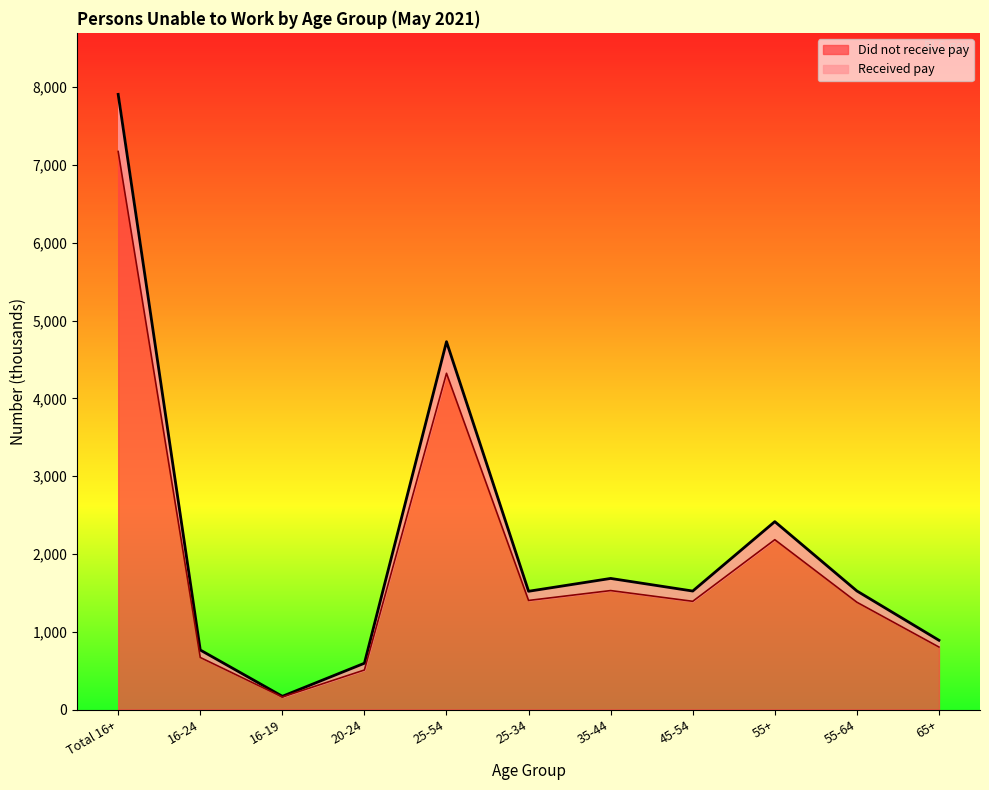

How many distinct data groups are displayed?

2